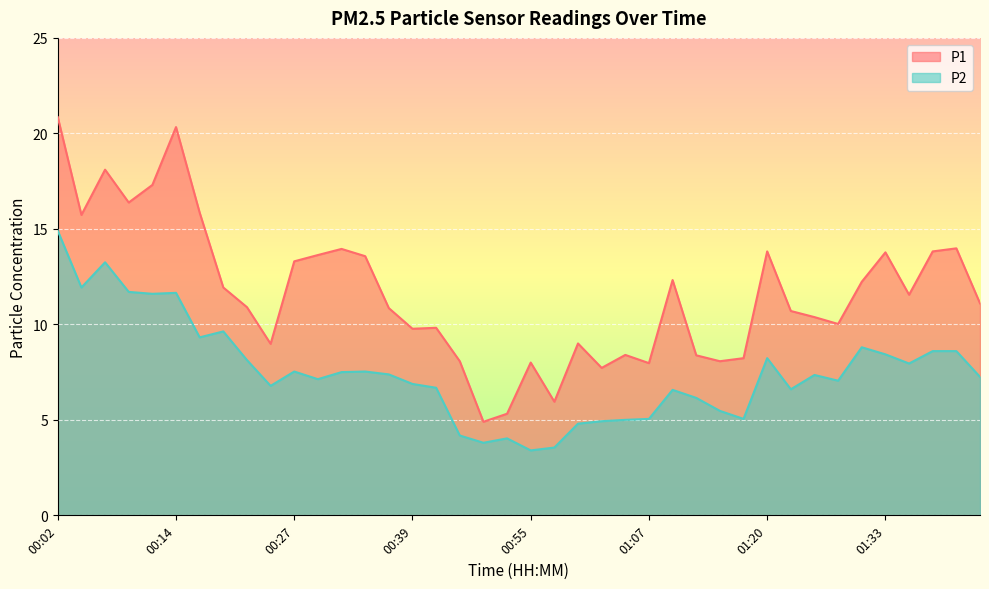

The value of P1 at 00:32 is 24.5. True or false?

False